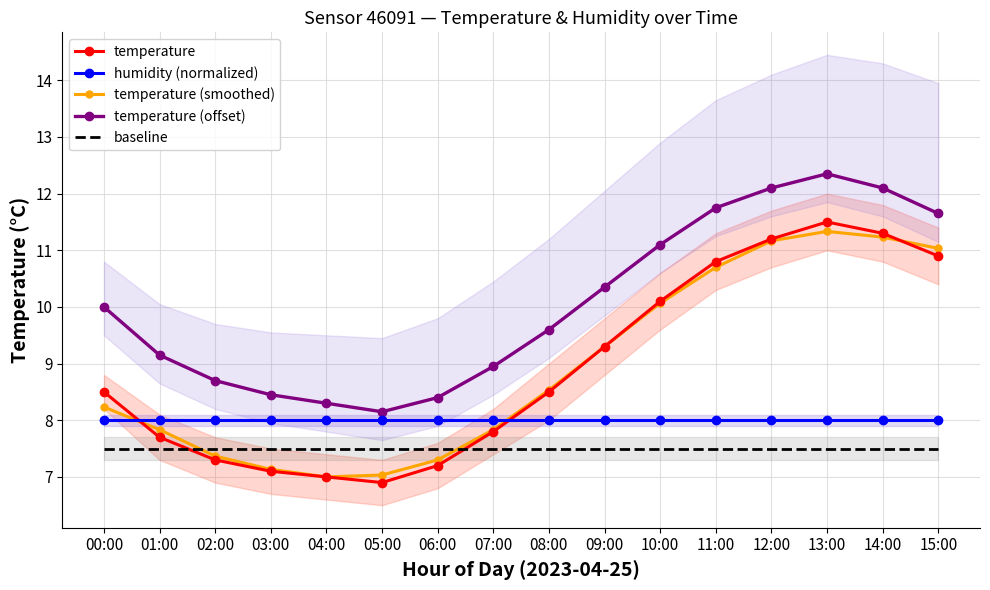

Count the number of data series in this chart.

5